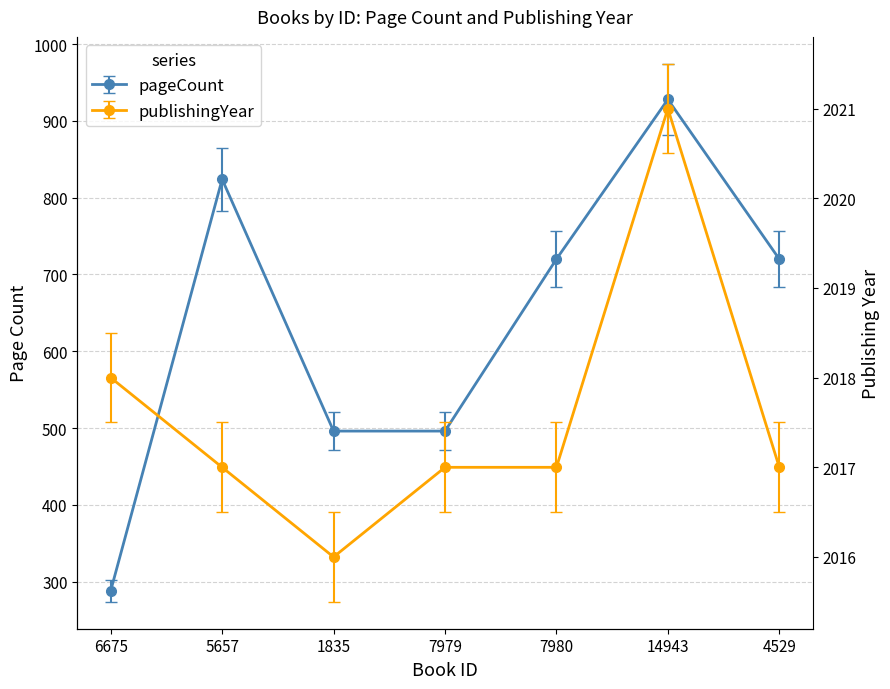

What is the greatest value displayed?

2021